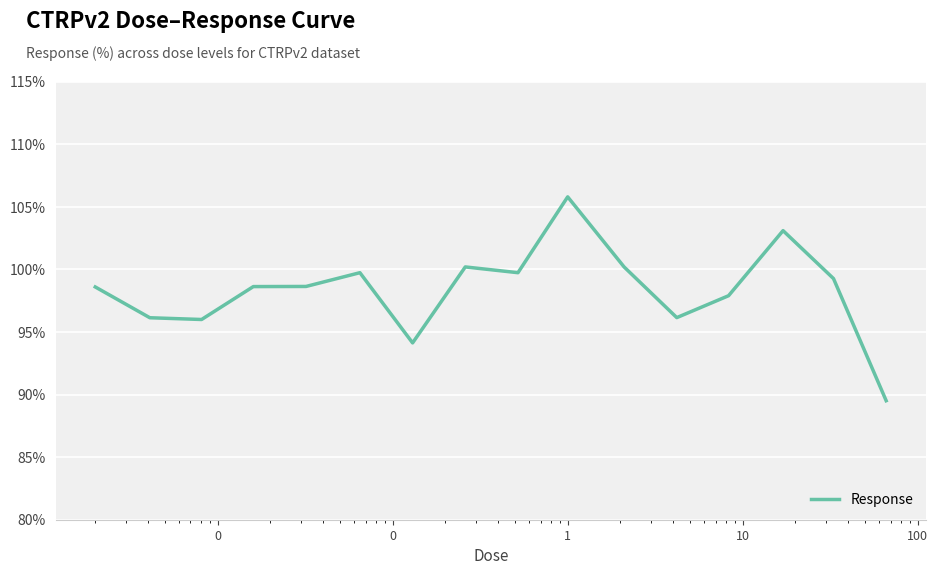

What is the greatest value displayed?

105.8